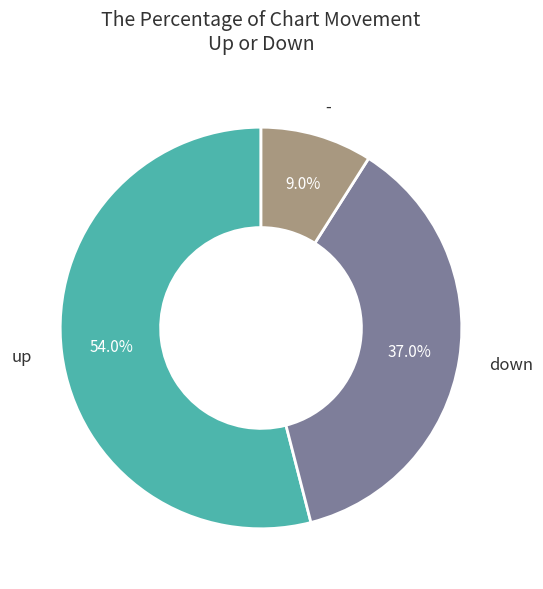

Count the number of slices in the pie.

3